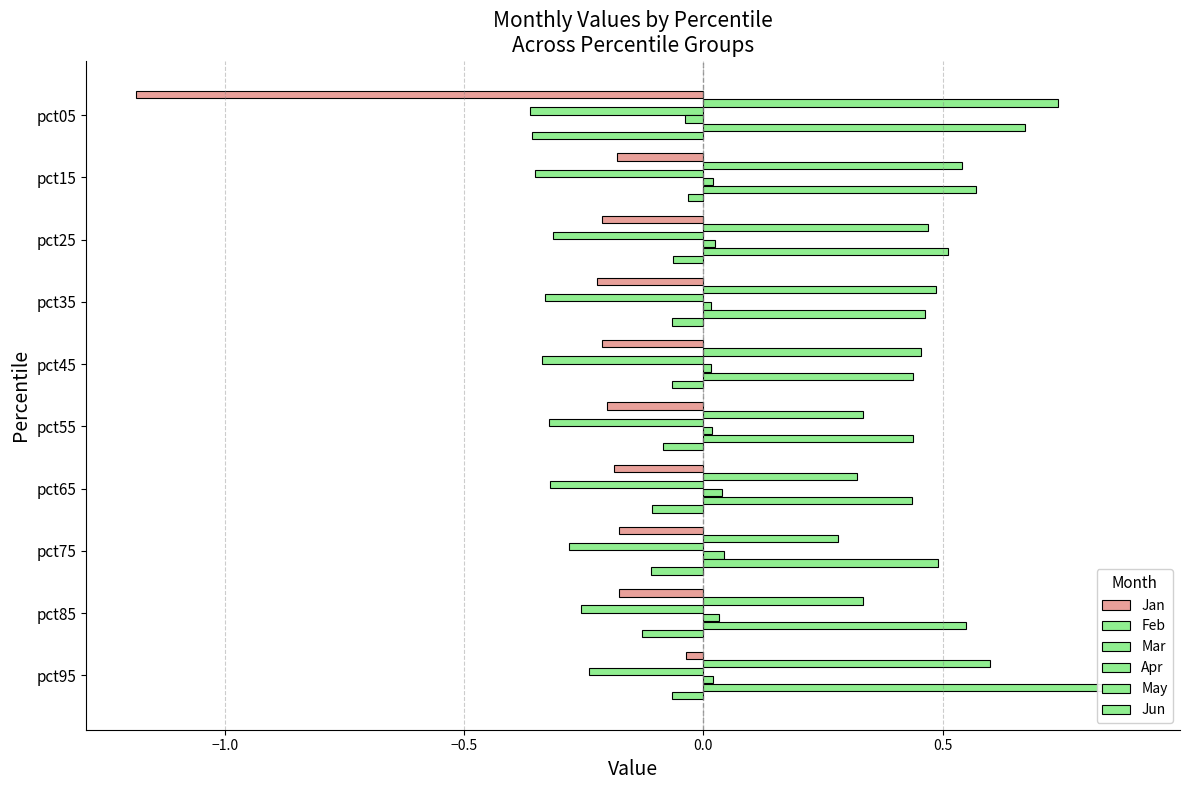

What position from the right is 6?

4